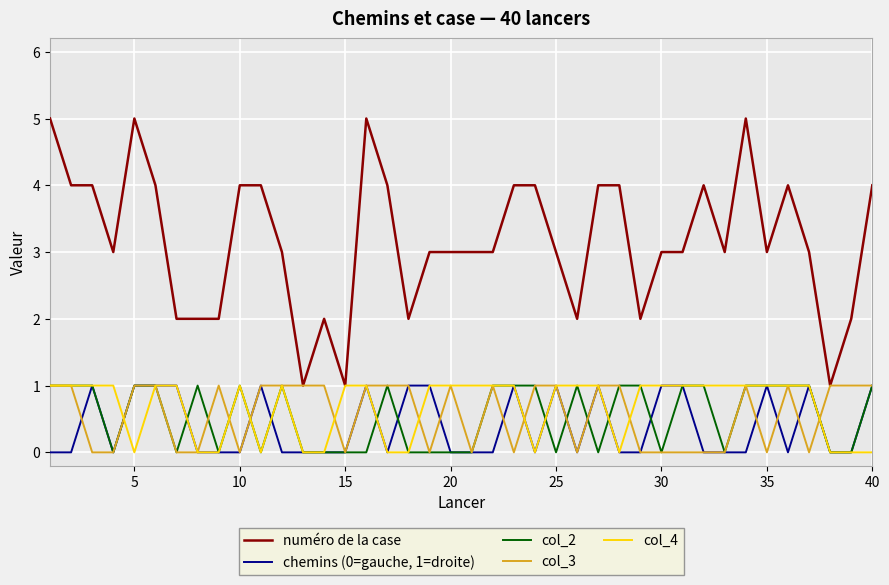

True or false: numéro de la case and col_2 cross at least once.

False